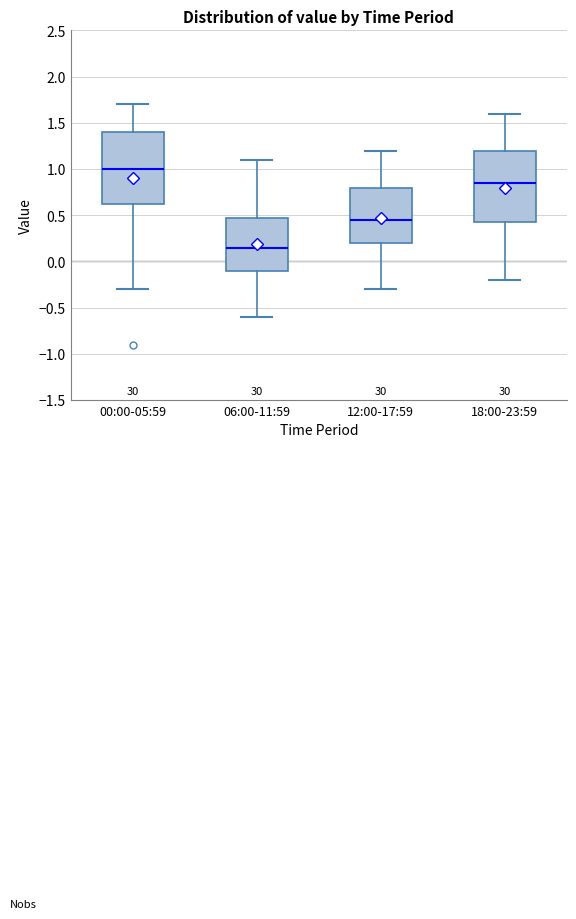

Where does the median line of the box for 12:00-17:59 sit on the y-axis? The values are not printed on the chart, so give them approximately, as read against the axis.

0.45